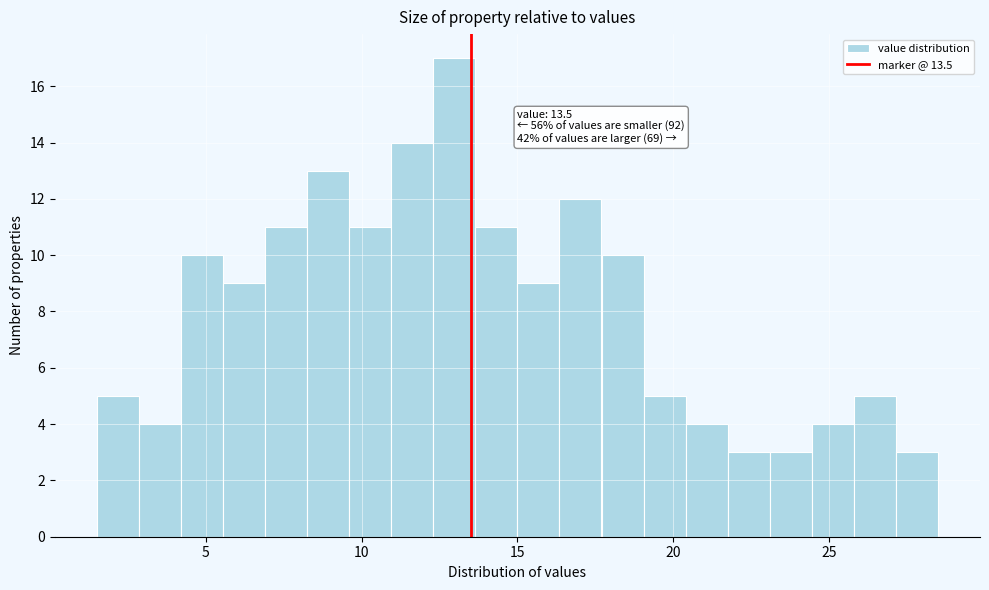

Read against the x-axis, roughly where is the centre of the tallest bar?

13.0